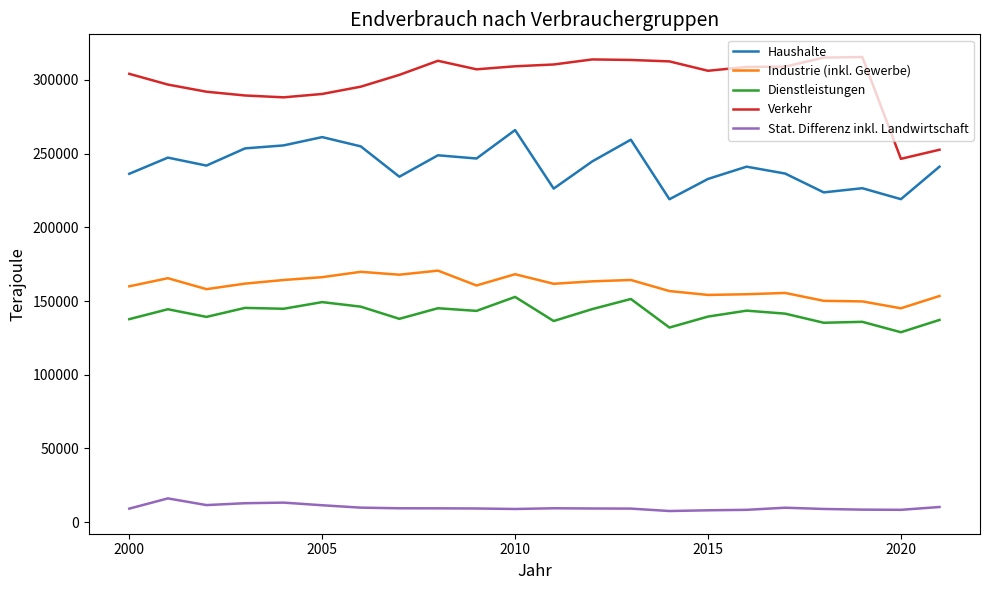

Does the chart have visible grid lines?

No